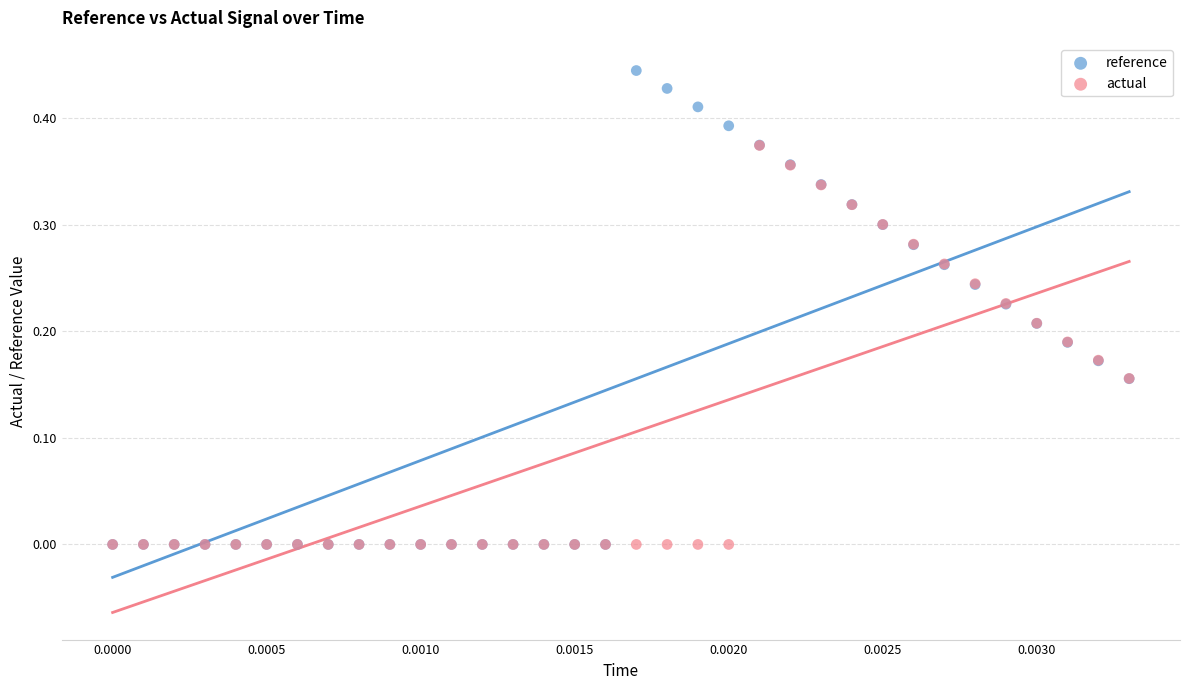

Which series has the largest Y range (max minus min)?

reference